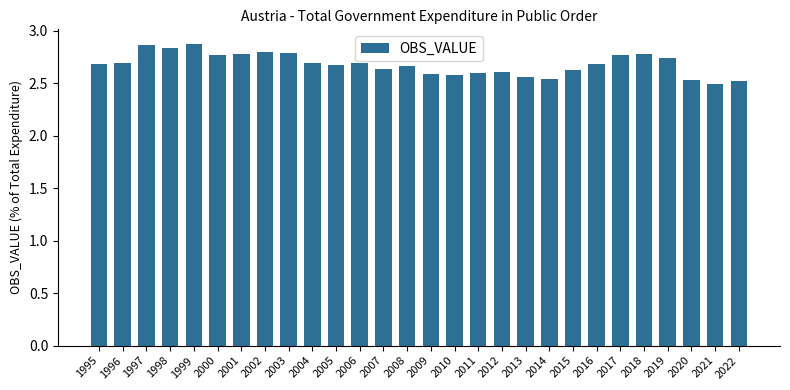

Approximately how many times larger is the value at 1996 compared to 1999?

0.9